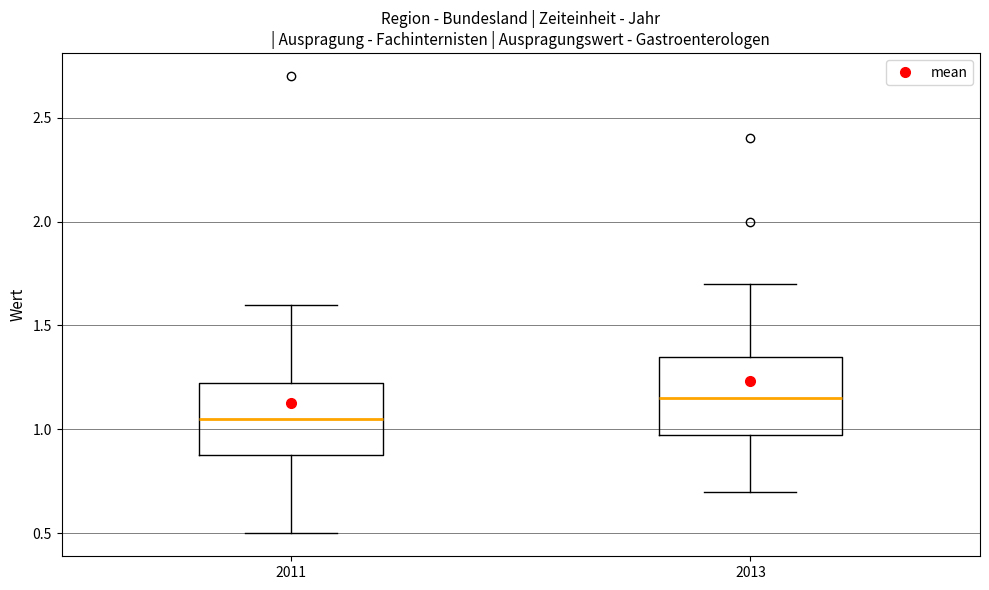

Where is the lower edge of the box at x = 2011 on the y-axis? The values are not printed on the chart, so give them approximately, as read against the axis.

0.90